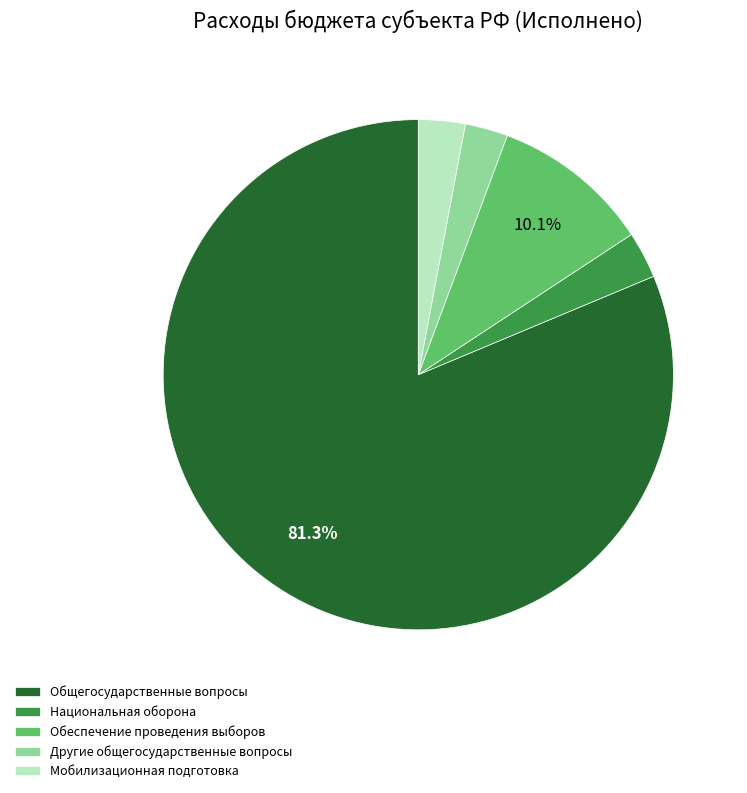

Which has a higher value, Общегосударственные вопросы or Другие общегосударственные вопросы?

Общегосударственные вопросы